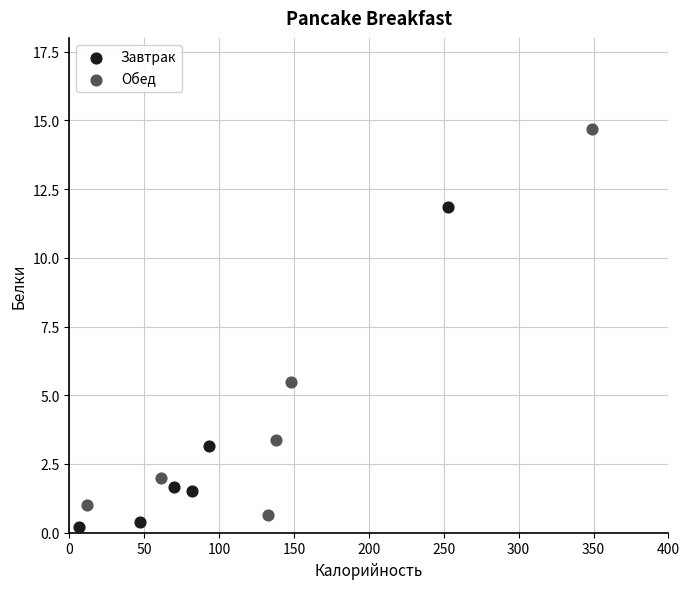

Which series reaches the minimum Y coordinate?

Завтрак